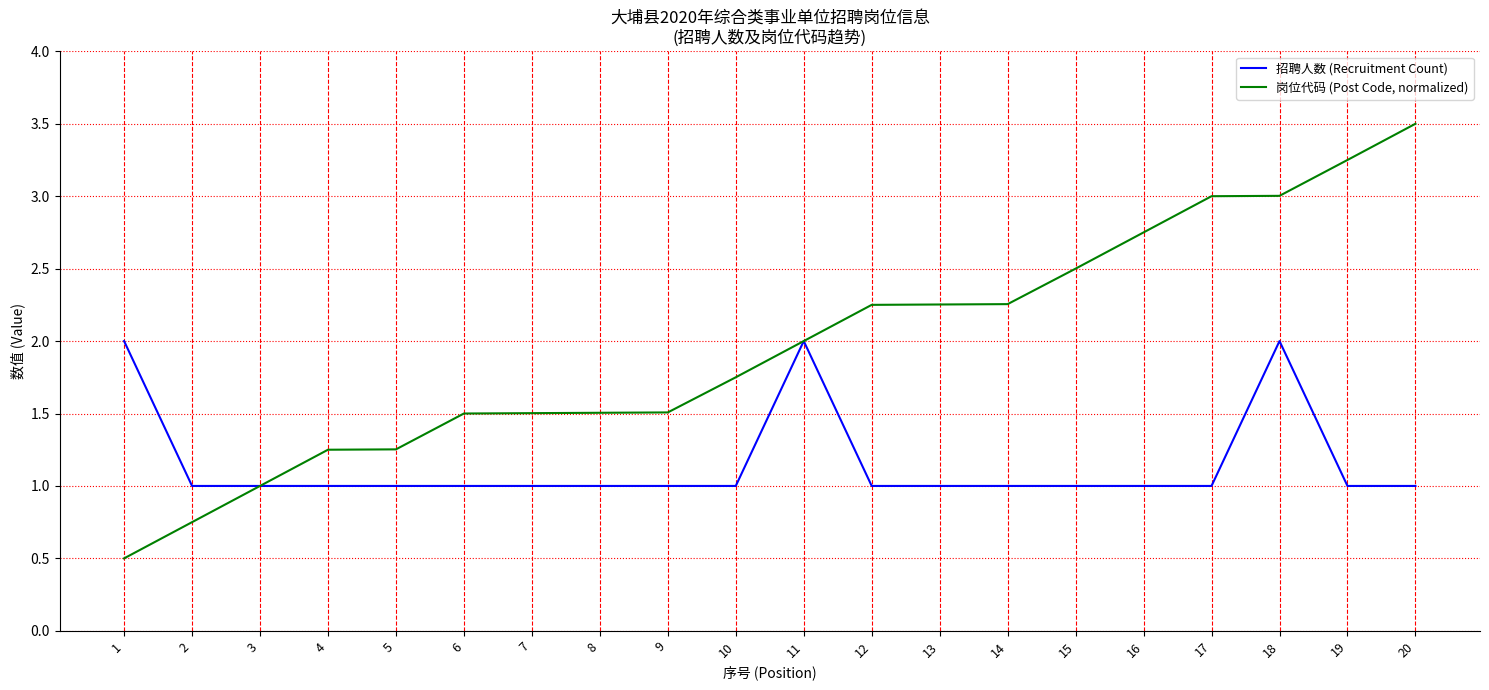

Is the value of 招聘人数 (Recruitment Count) at 14 greater than the value of 岗位代码 (Post Code, normalized) at 19?

No